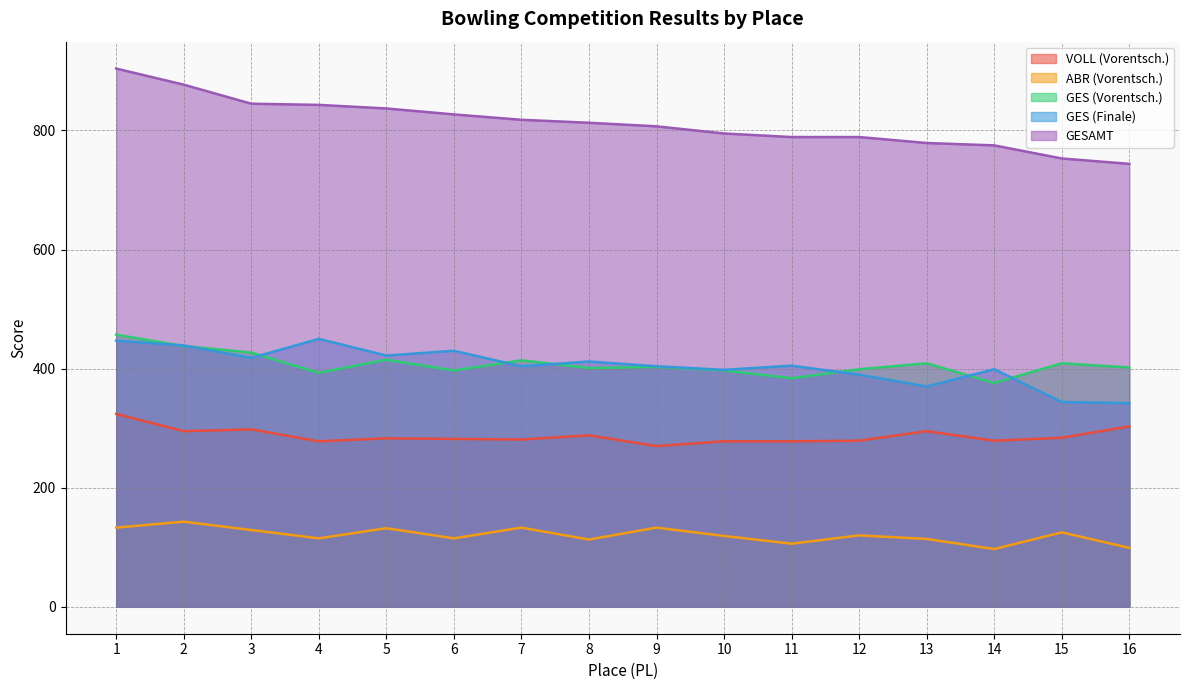

Which has a higher value, 11 or 12?

12